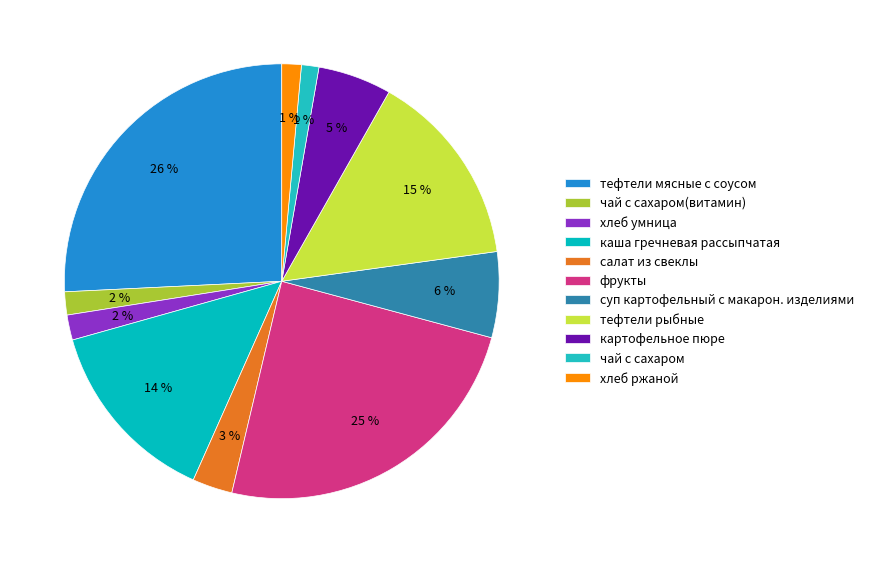

Count the number of slices in the pie.

11